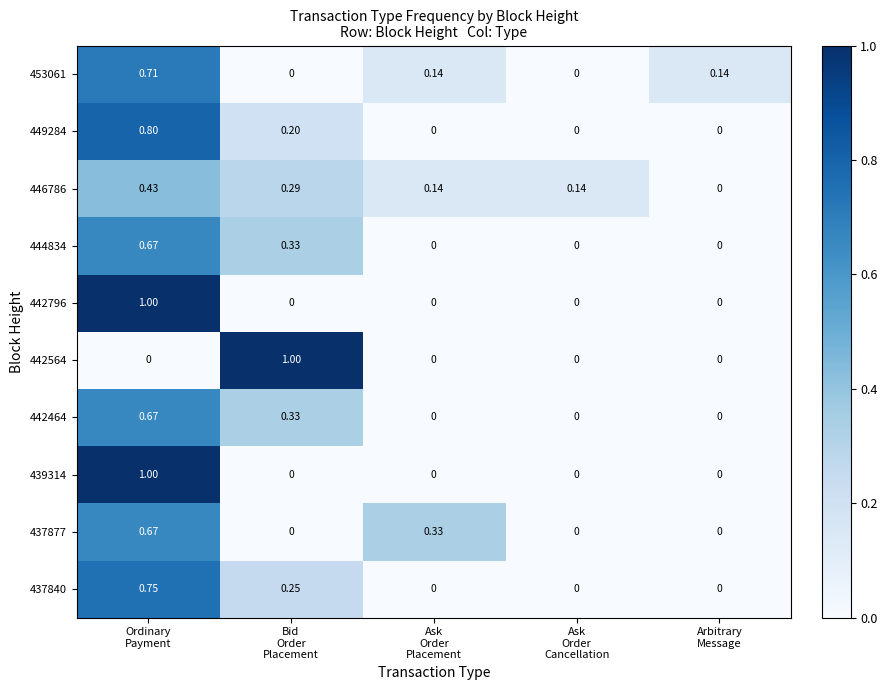

How many distinct data groups are displayed?

10